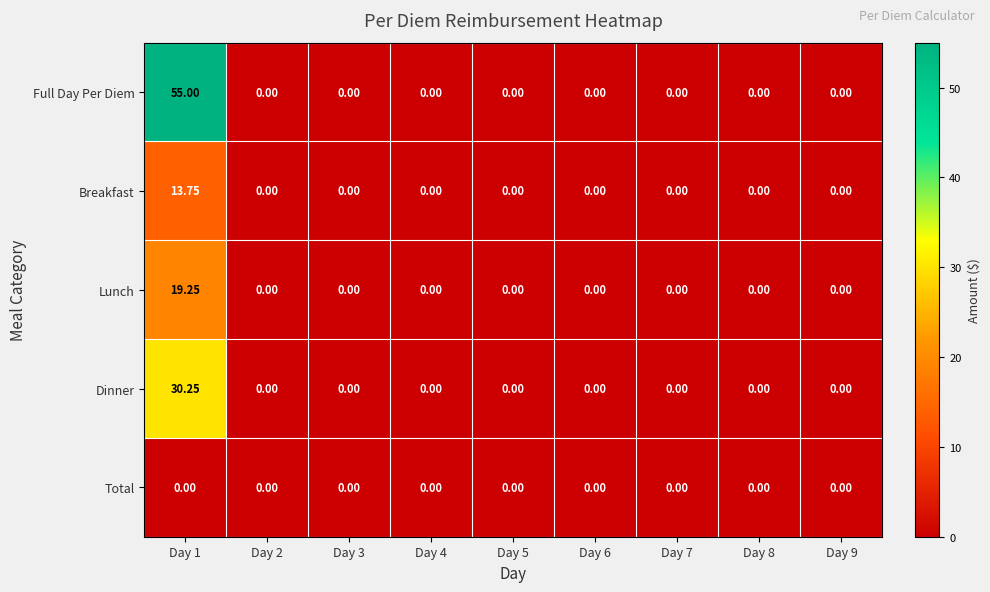

Which series has the largest total across all categories?

Full Day Per Diem